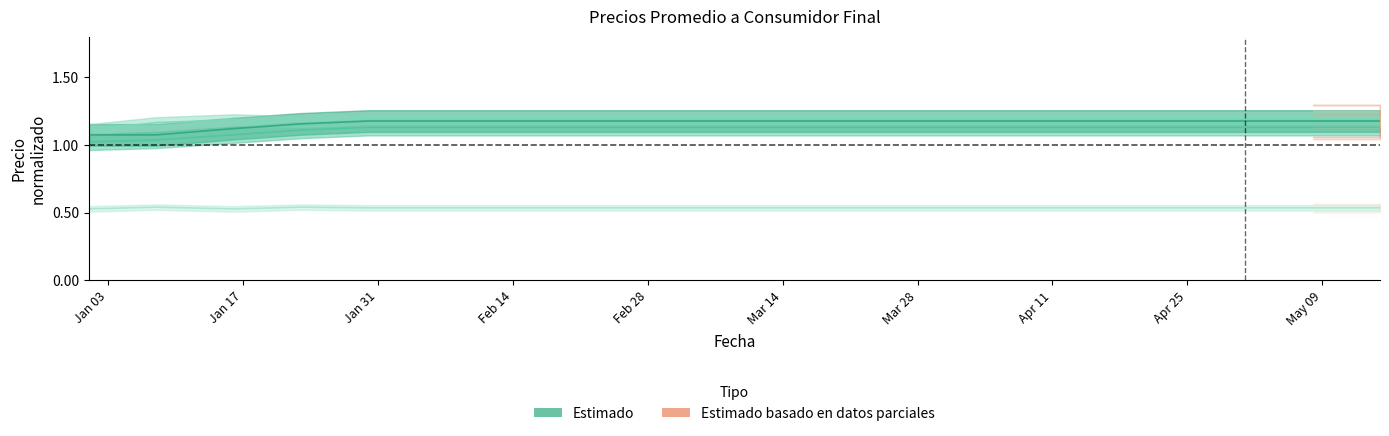

Which has a higher value, 2023-05-01 or 2023-03-06?

2023-05-01